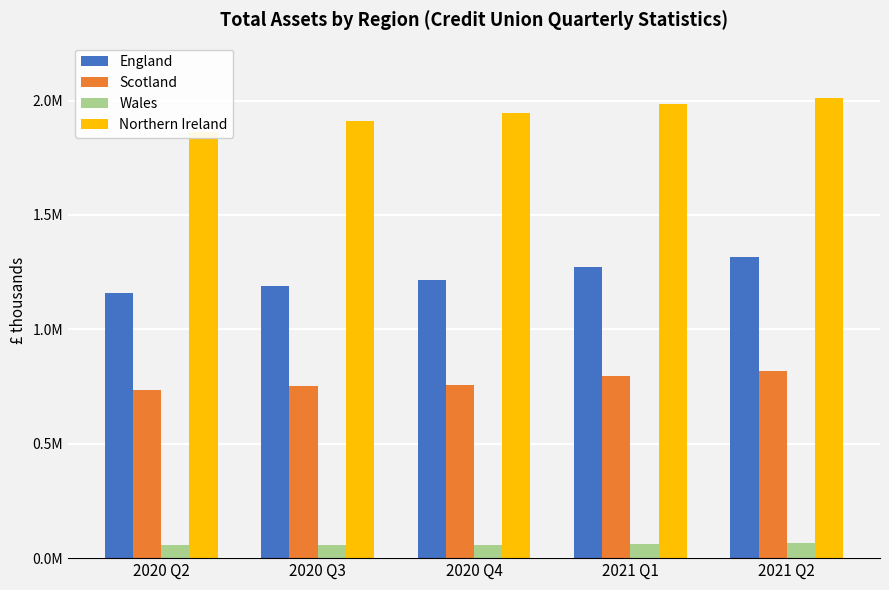

Is the value of Wales at 2021 Q2 greater than the value of Northern Ireland at 2021 Q1?

No